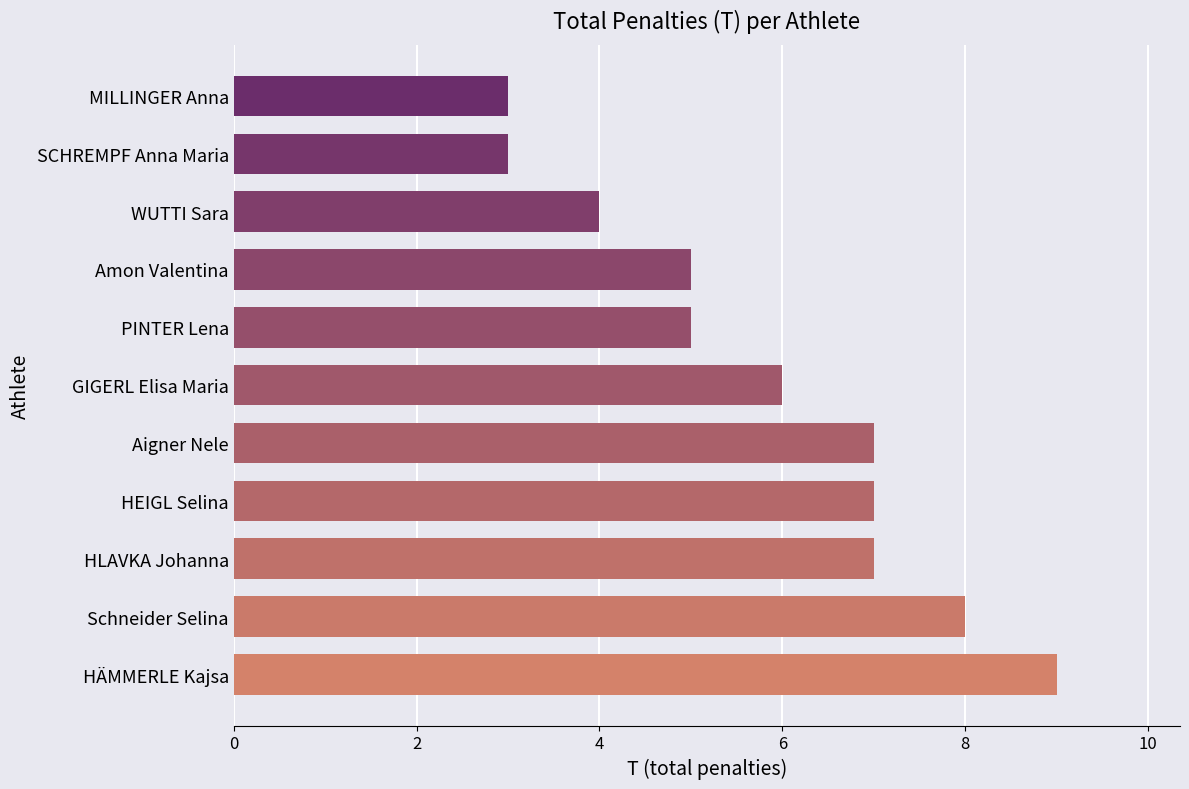

How many bars are there in total?

11